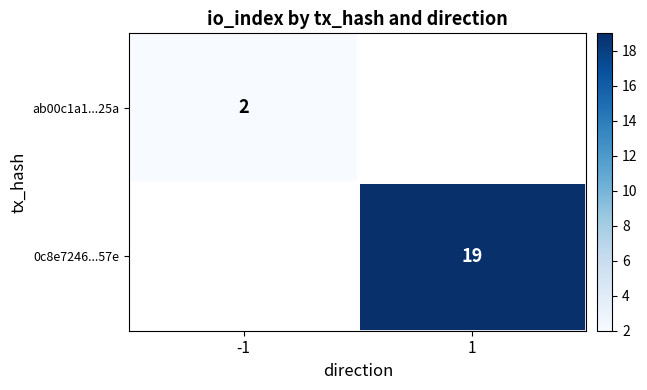

True or false: 0c8e7246...57e has a value of 29 at 1.

False